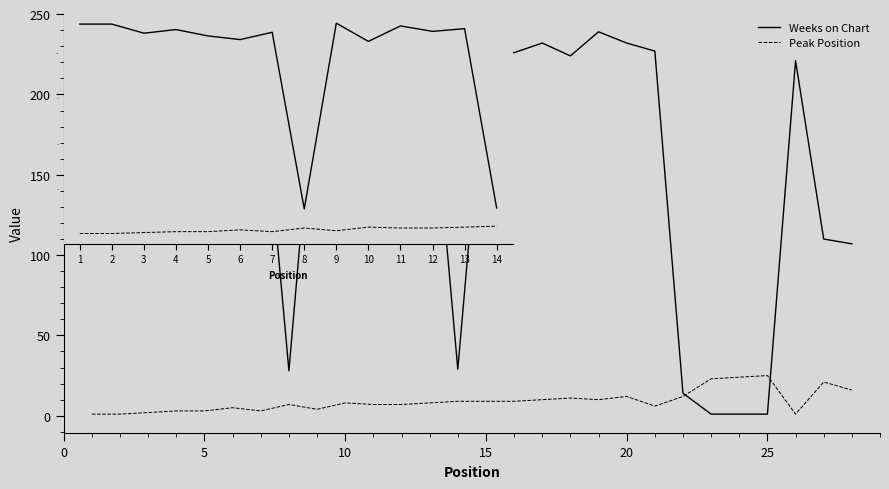

Which series has the widest spread of values?

Weeks on Chart